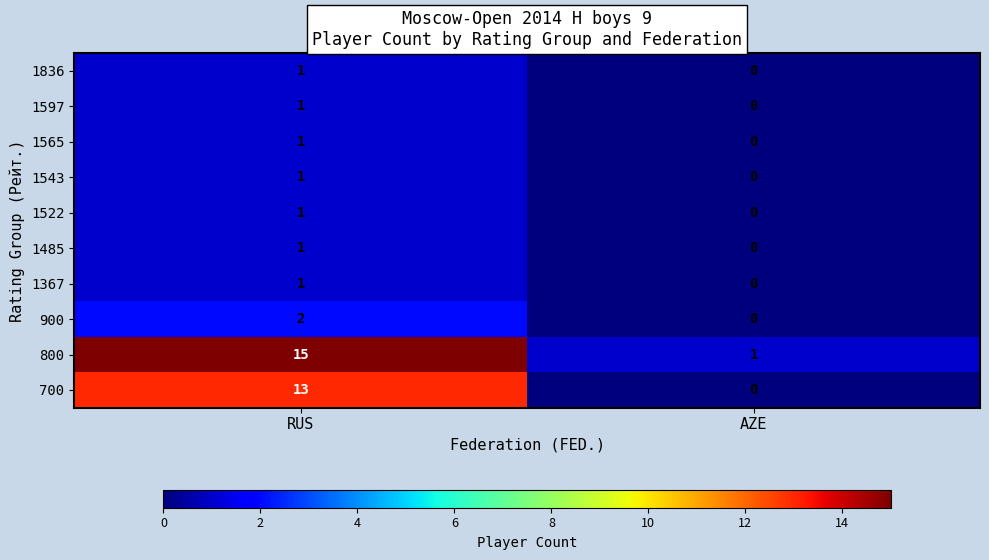

What is the total value across all series at RUS?

37